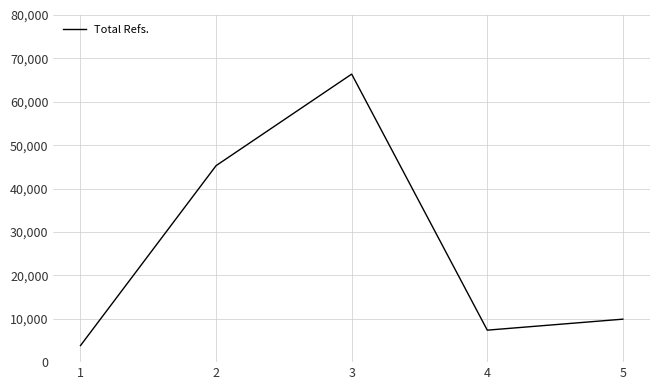

Which label corresponds to the largest value in the chart?

3